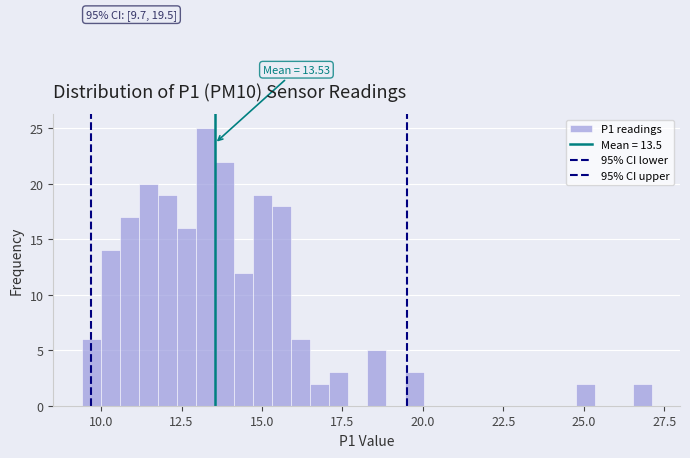

Read against the x-axis, roughly where is the centre of the tallest bar?

13.0